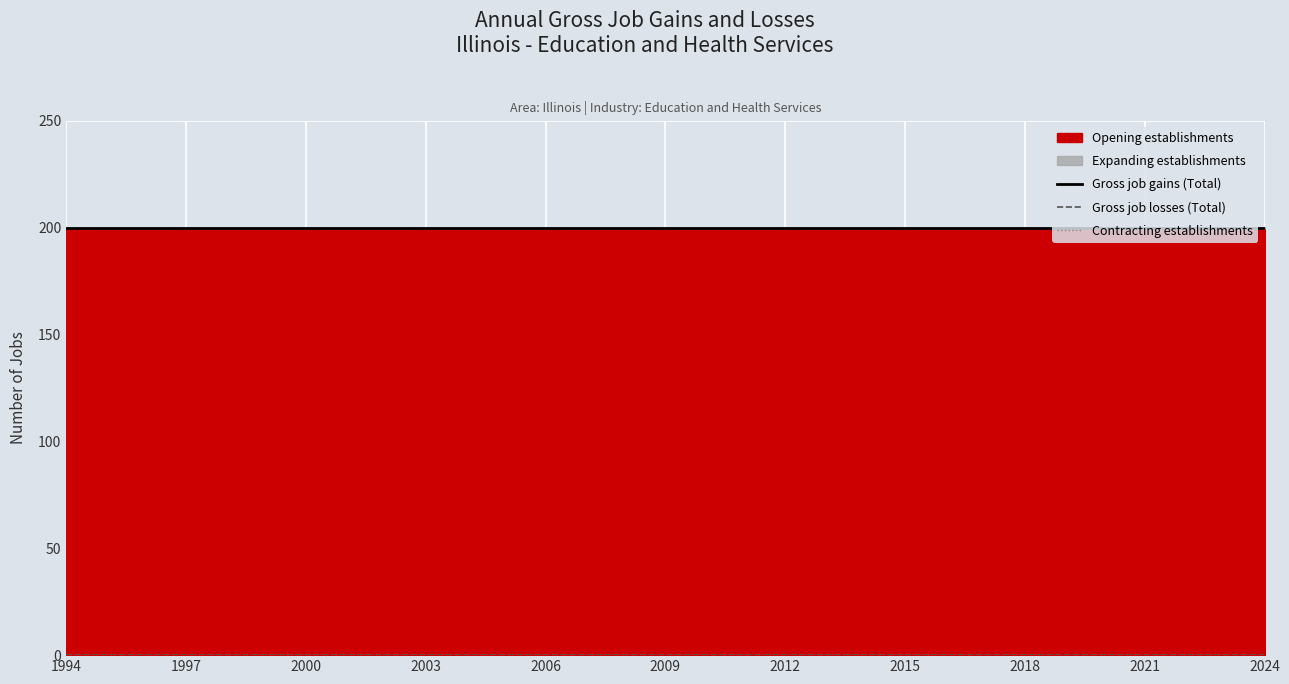

Which series has the largest range (max minus min)?

Gross job gains (Total)